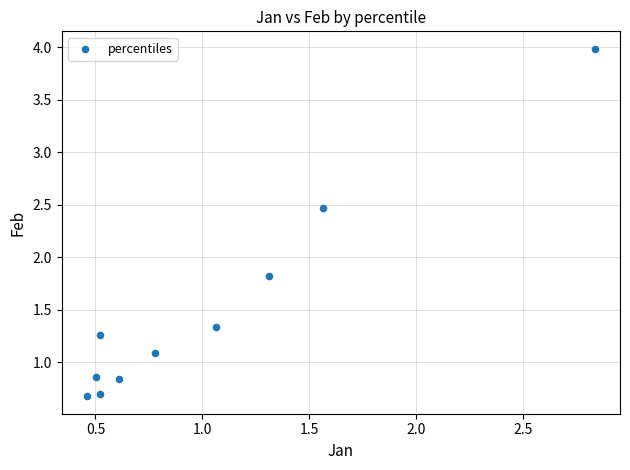

What is the range of X values (max minus min)?

2.4